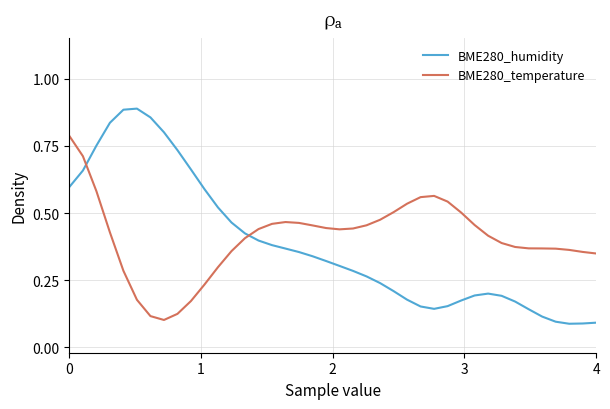

Which series has the widest spread of values?

BME280_humidity